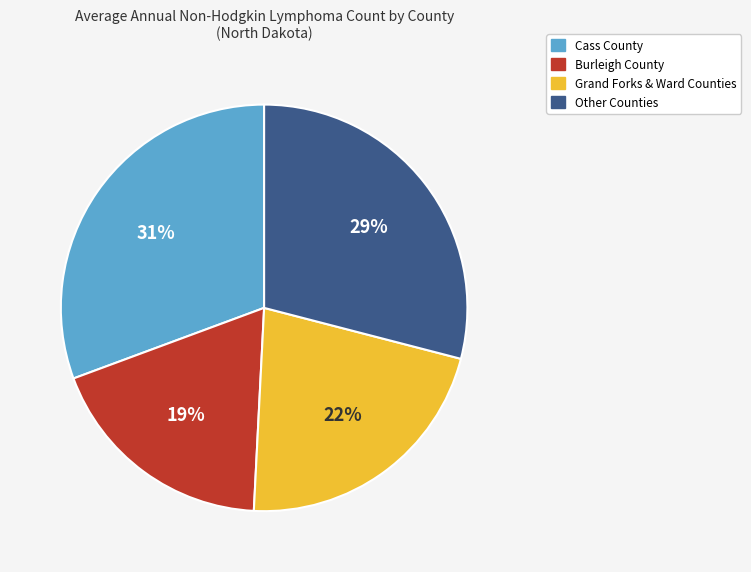

Is there any slice that represents more than half of the pie?

No